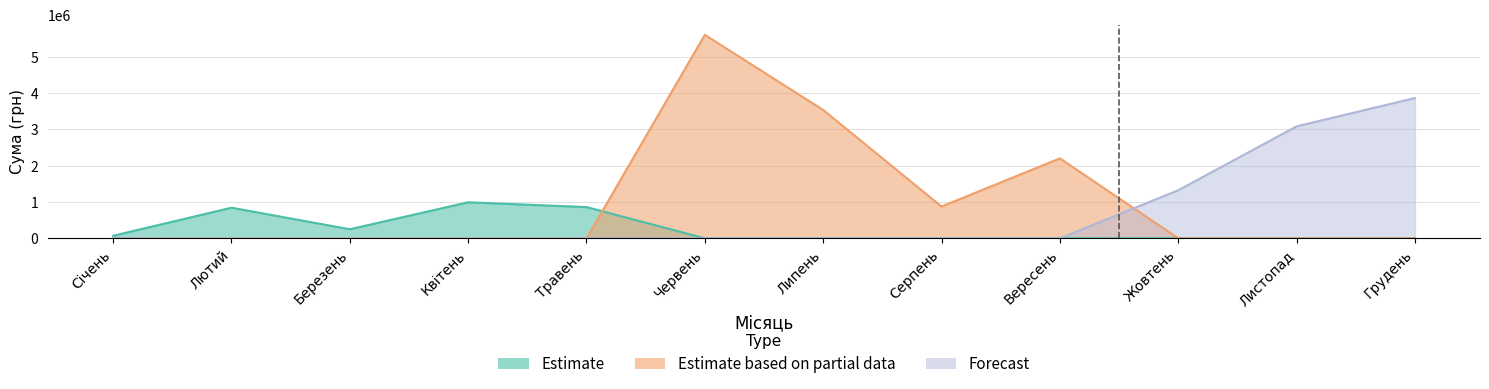

How many lines are shown in the chart?

3